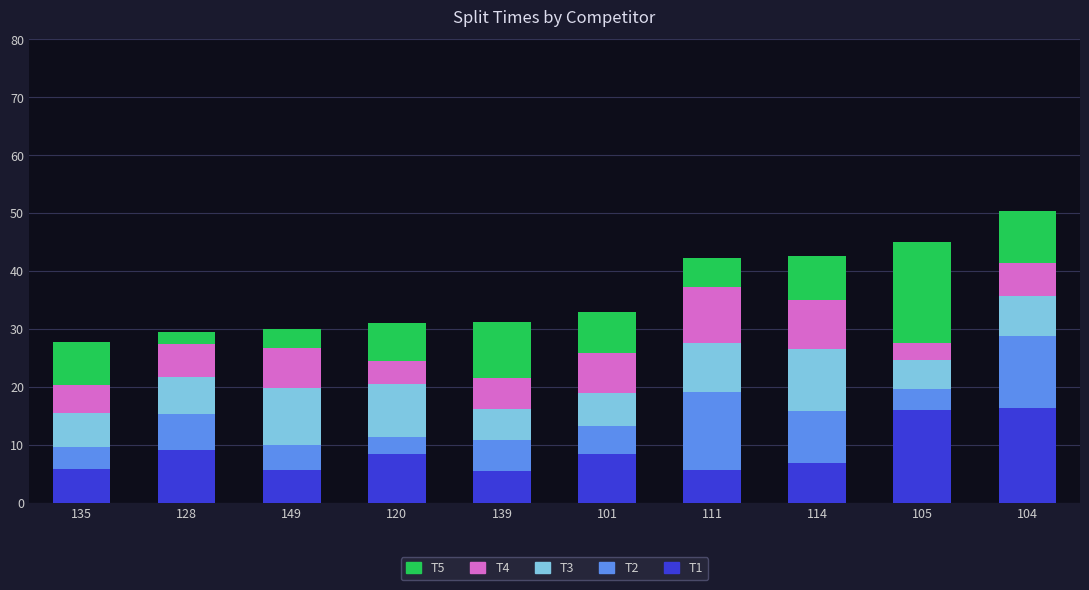

Read the T1 value at 114.

6.9